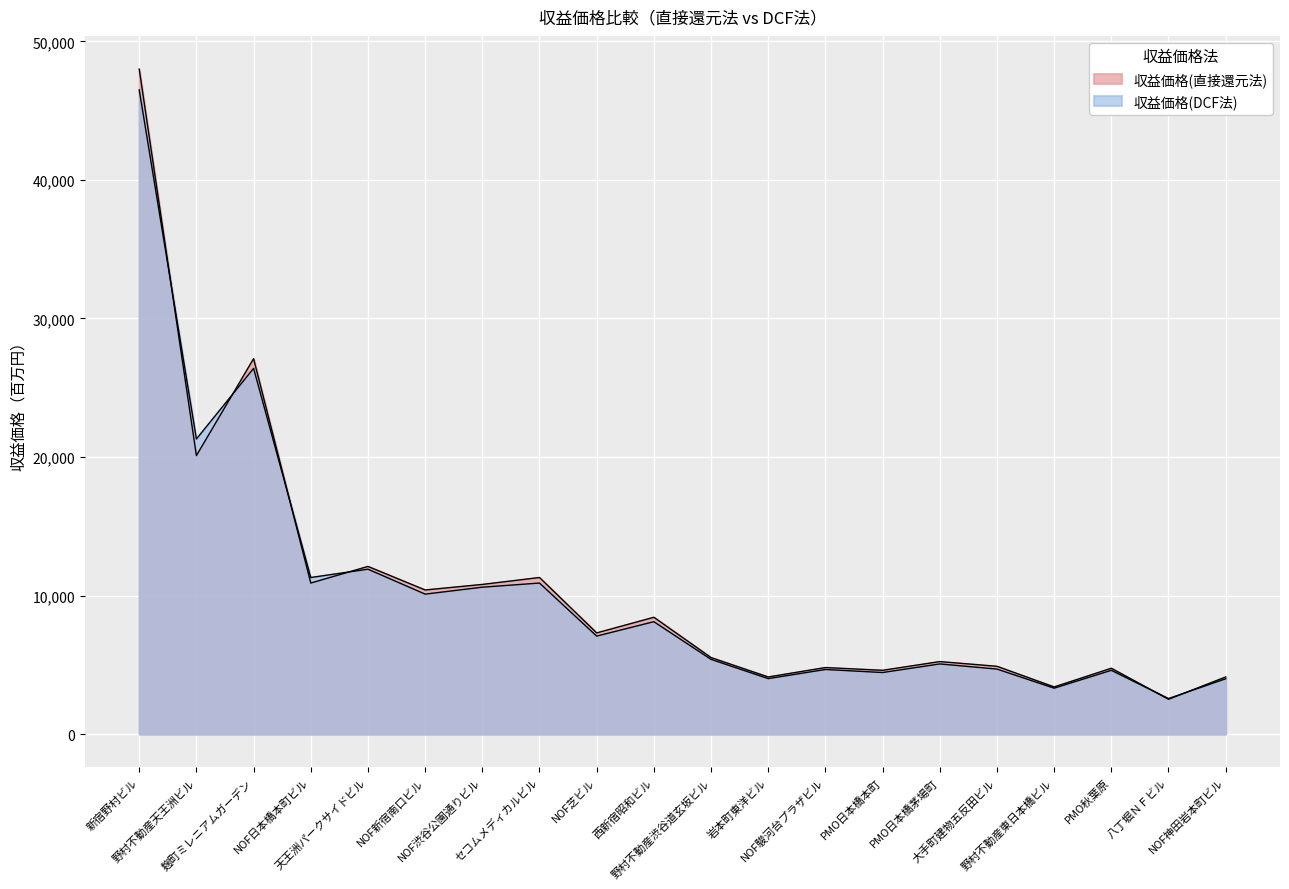

True or false: 収益価格(DCF法) has a value of 3990 at NOF神田岩本町ビル.

True